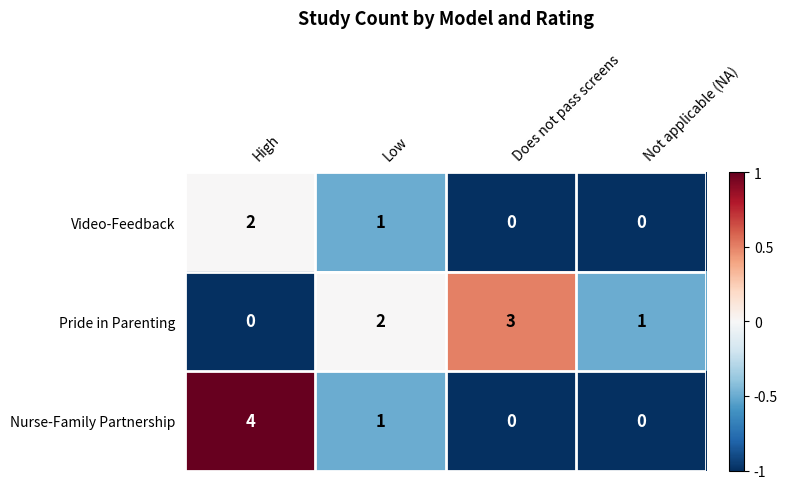

Is it true that Video-Feedback equals -1 at Does not pass screens?

False